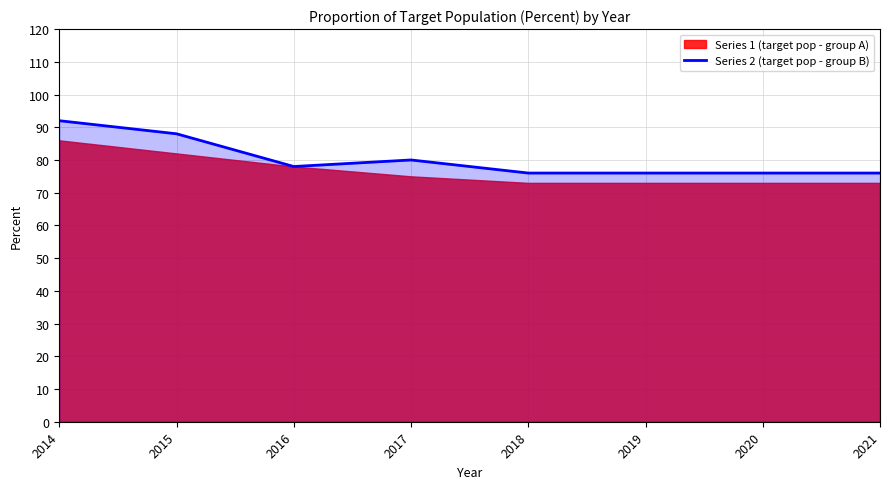

True or false: the data has more than 1 interior local peaks.

False